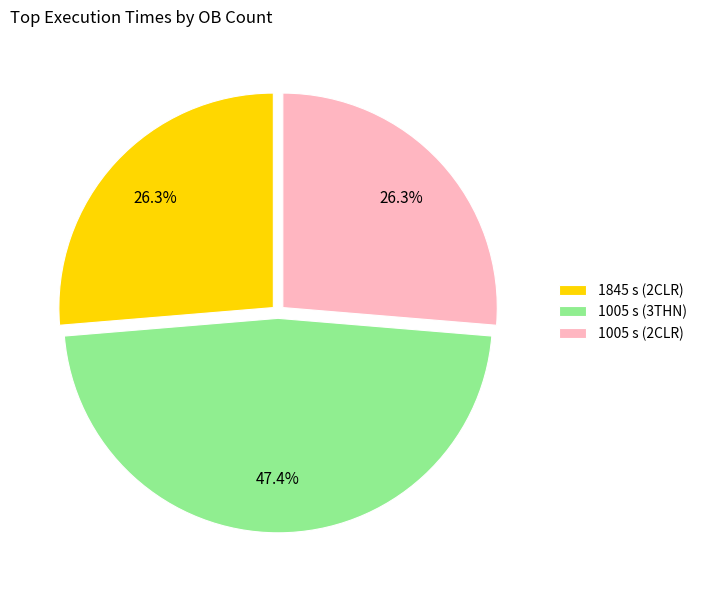

What is the largest slice in the pie chart?

1005 s (3THN)